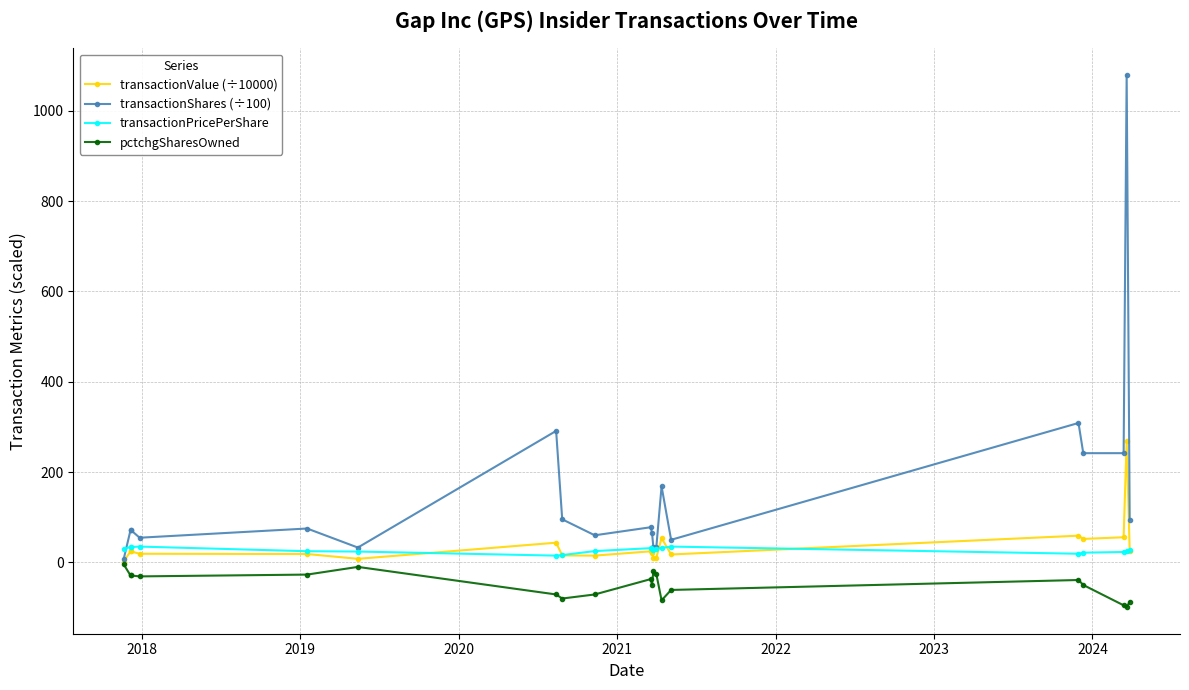

What is the value of the transactionValue (÷10000) point at the 20th from the left?

26.3